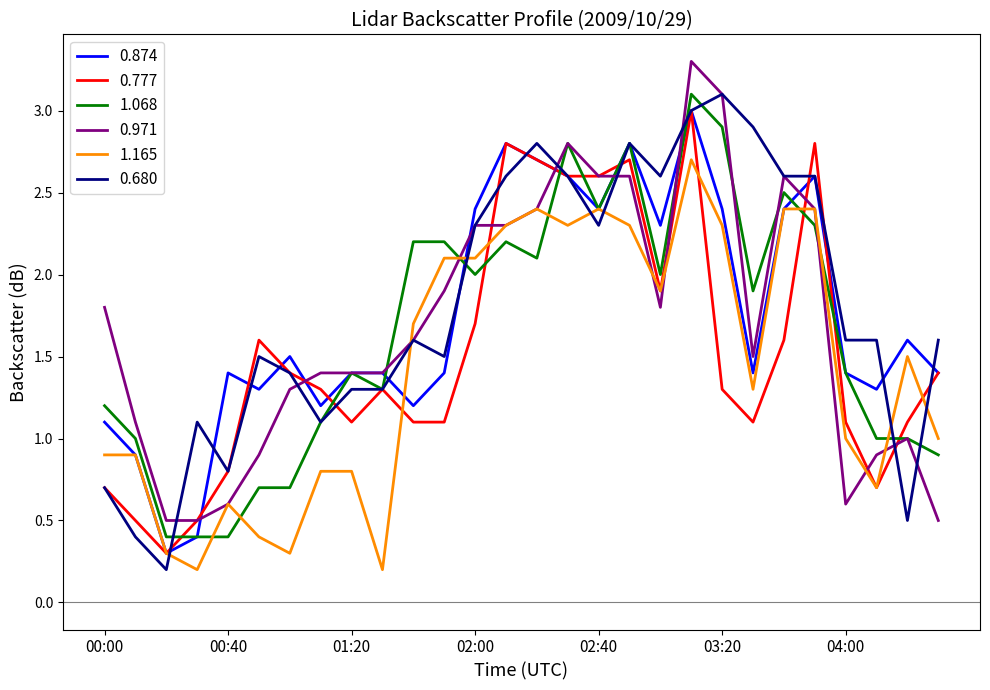

How many values in the 0.874 series are below 1?

3